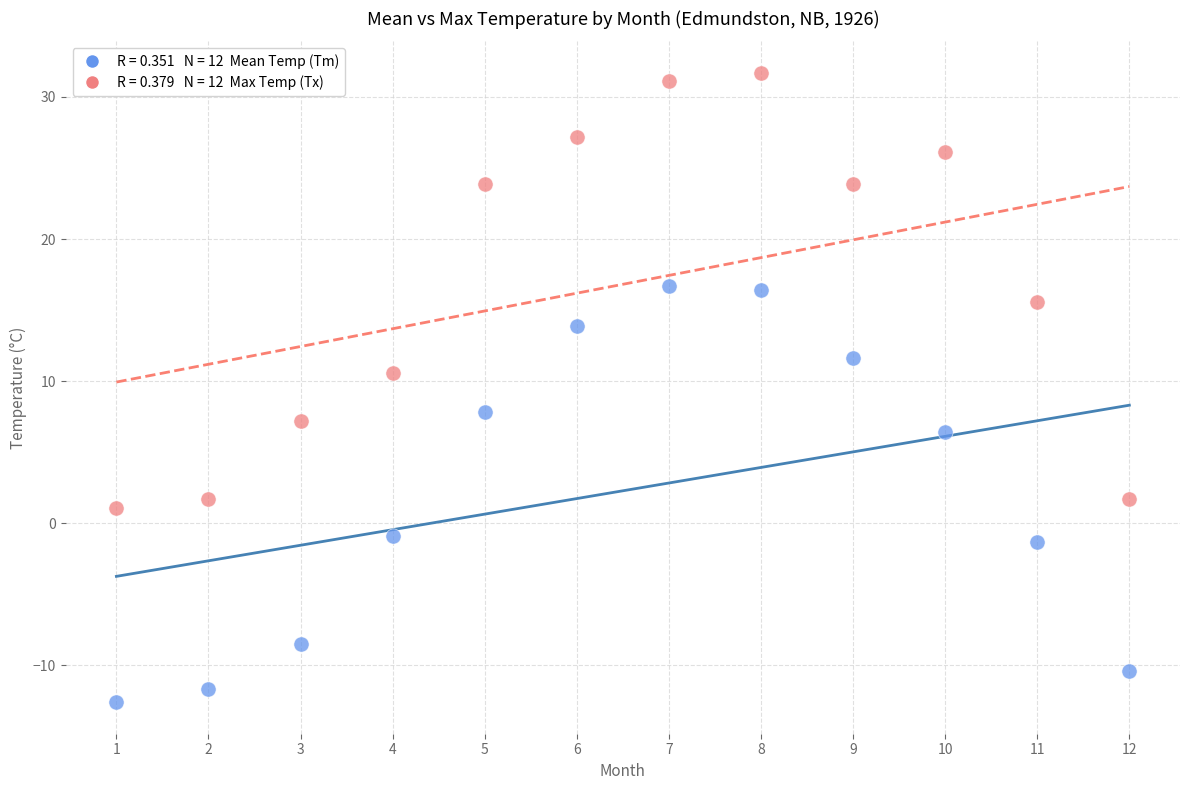

Across all data points, what is the range of Y values (max minus min)?

44.3